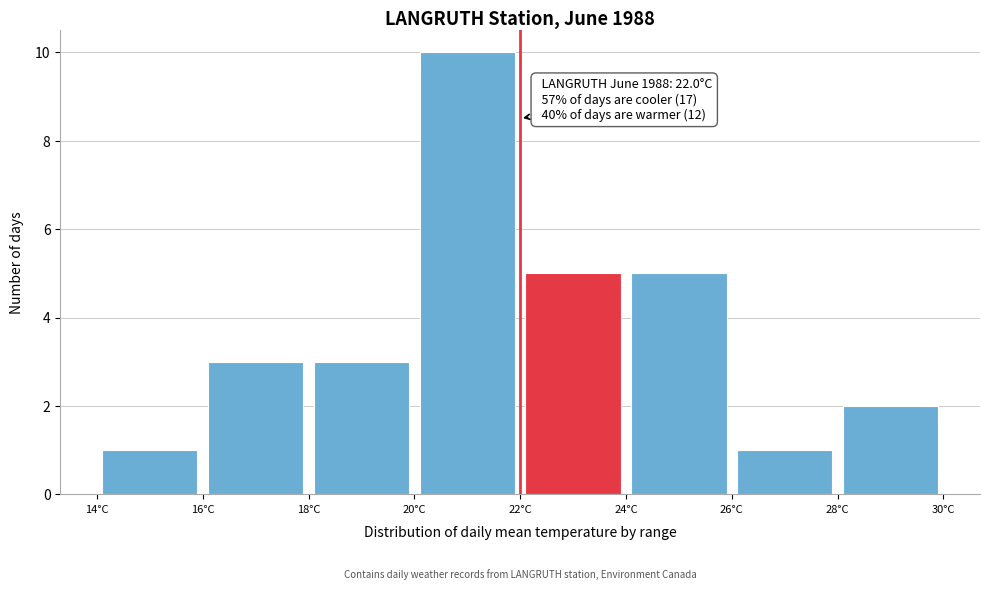

Over which range of the x-axis is the bar tallest?

20 to 22